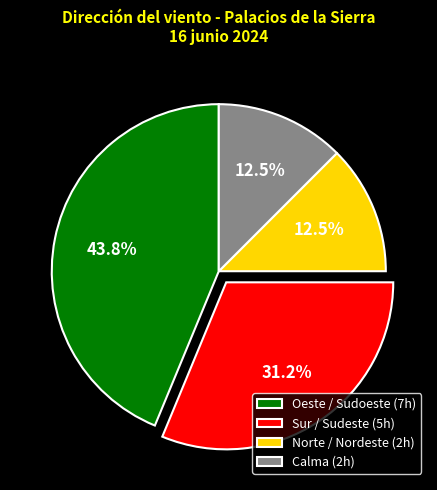

Which has a higher value, Norte / Nordeste (2h) or Oeste / Sudoeste (7h)?

Oeste / Sudoeste (7h)